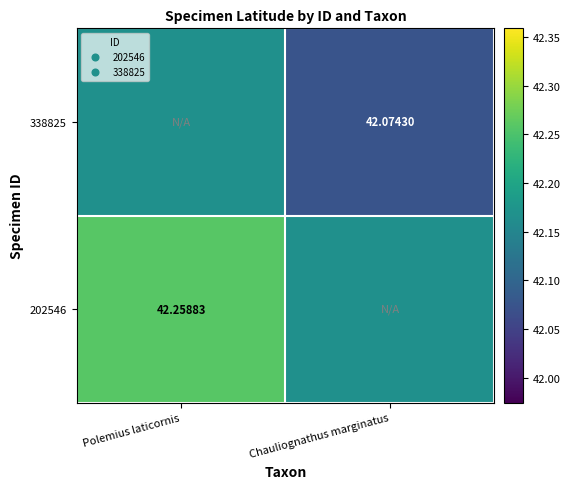

Rank the series by their maximum value, from lowest to highest.

338825, 202546